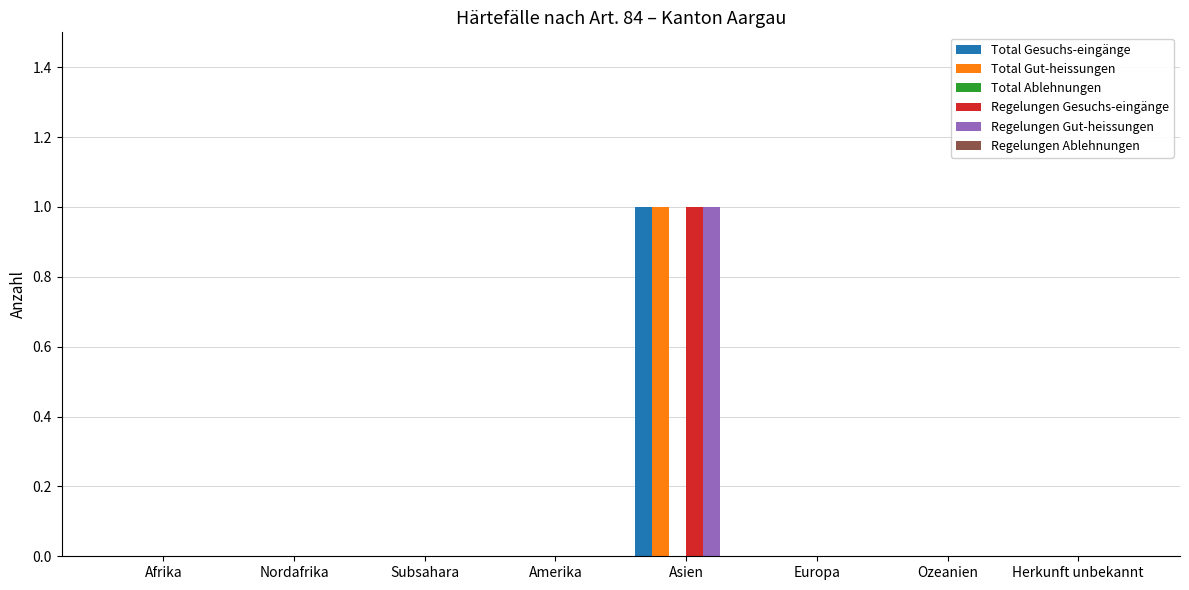

How many data points does each series have?

8